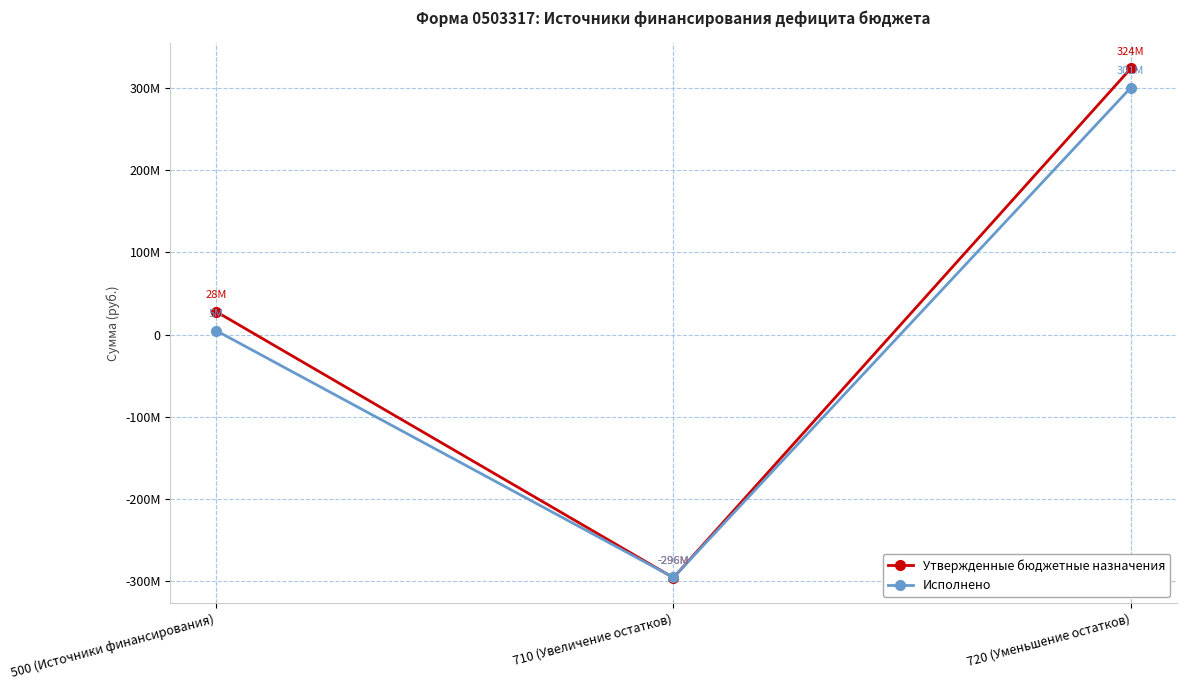

Between 500 (Источники финансирования) and 710 (Увеличение остатков), which series saw the biggest shift?

Утвержденные бюджетные назначения